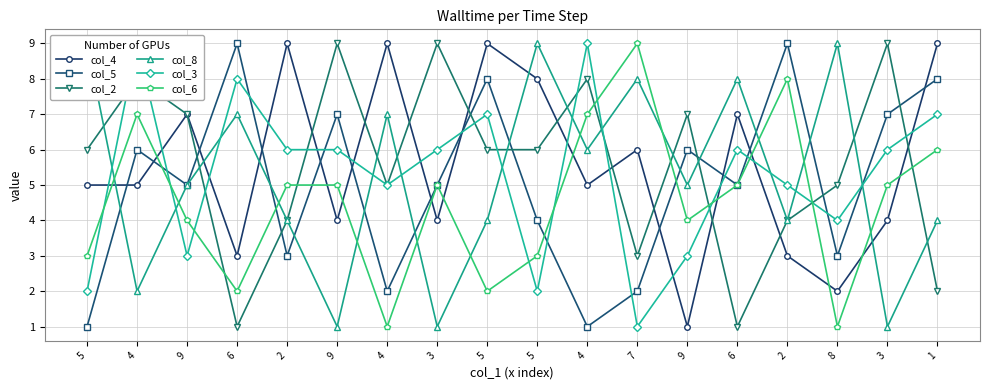

Between 7 and 4, which is larger?

4